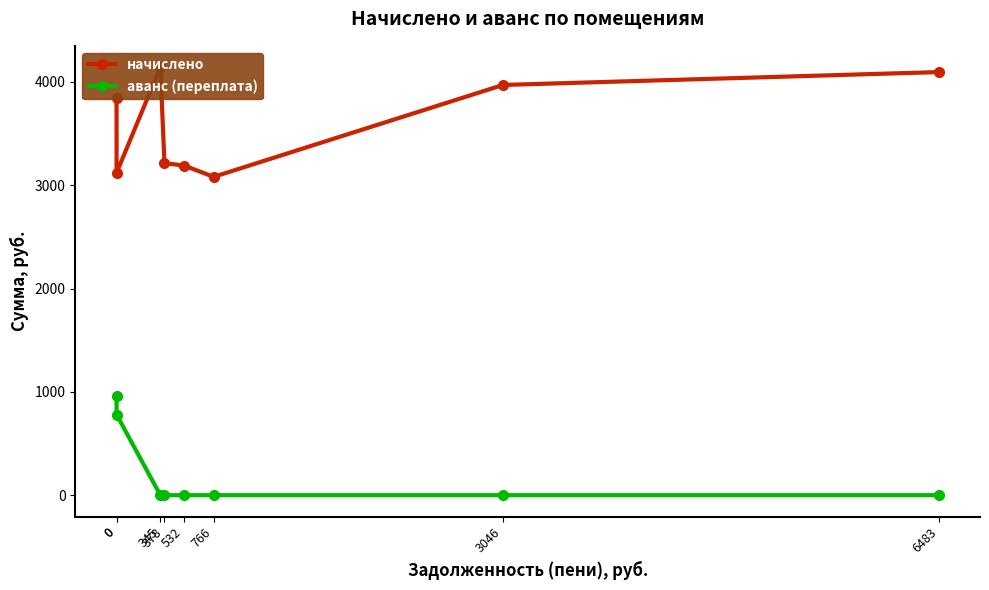

Is it true that начислено equals 3213.6 at 378?

True